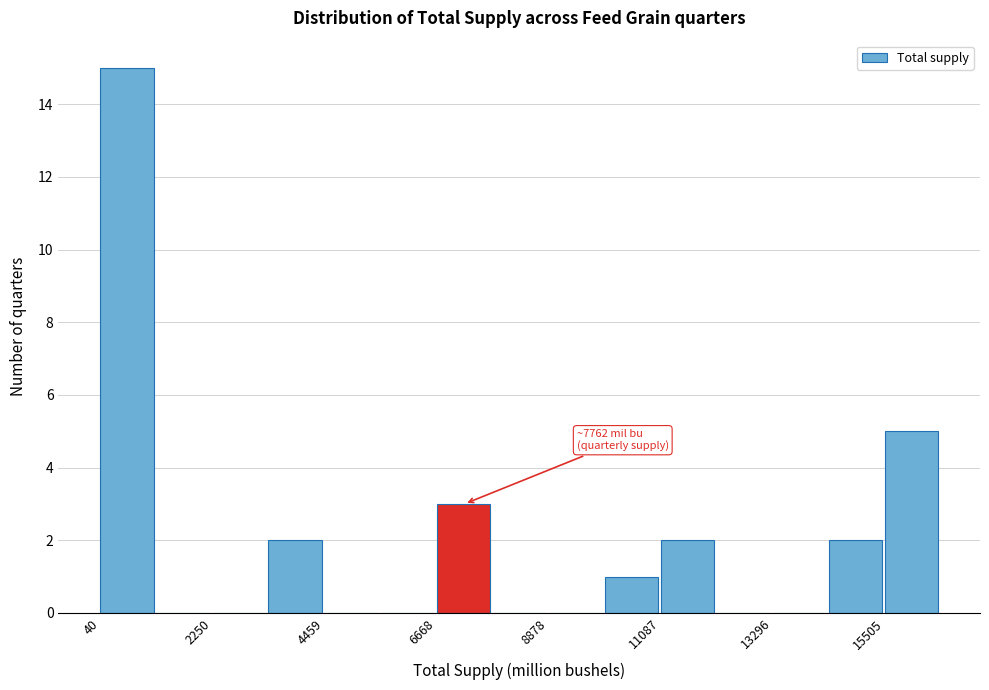

Read against the x-axis, roughly where is the centre of the tallest bar?

500